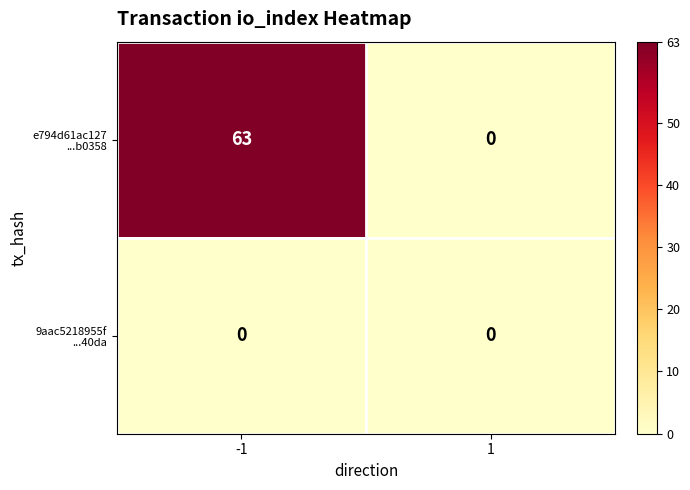

What is the greatest value displayed?

63